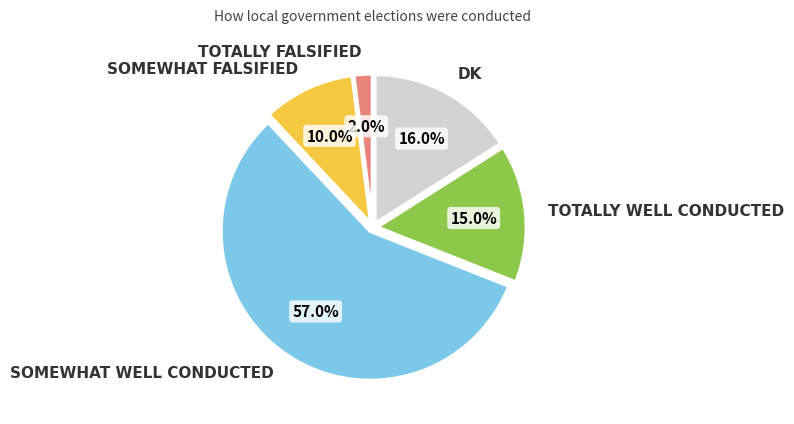

Is there a majority slice in this chart?

Yes